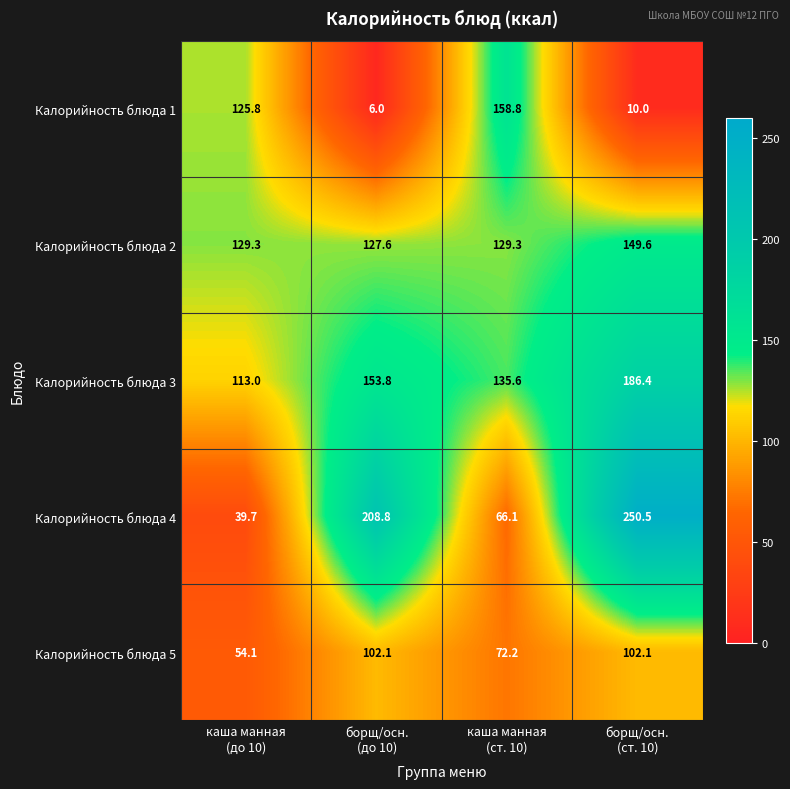

At борщ/осн.
(до 10), list the series in order from largest to smallest.

Калорийность блюда 4, Калорийность блюда 3, Калорийность блюда 2, Калорийность блюда 5, Калорийность блюда 1